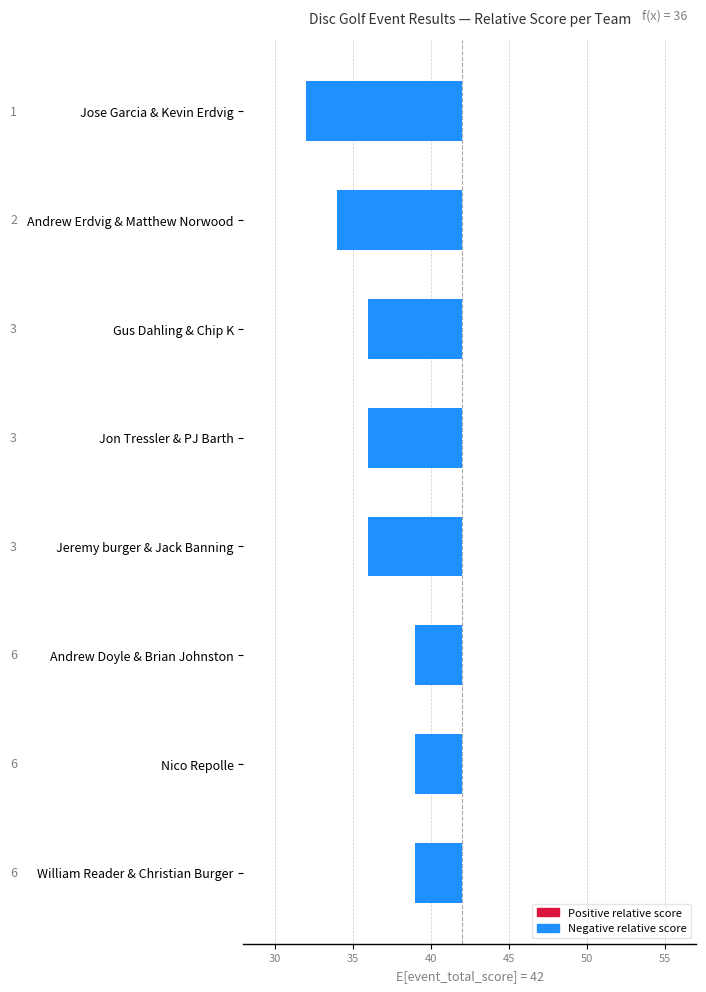

What is the average value?

-6